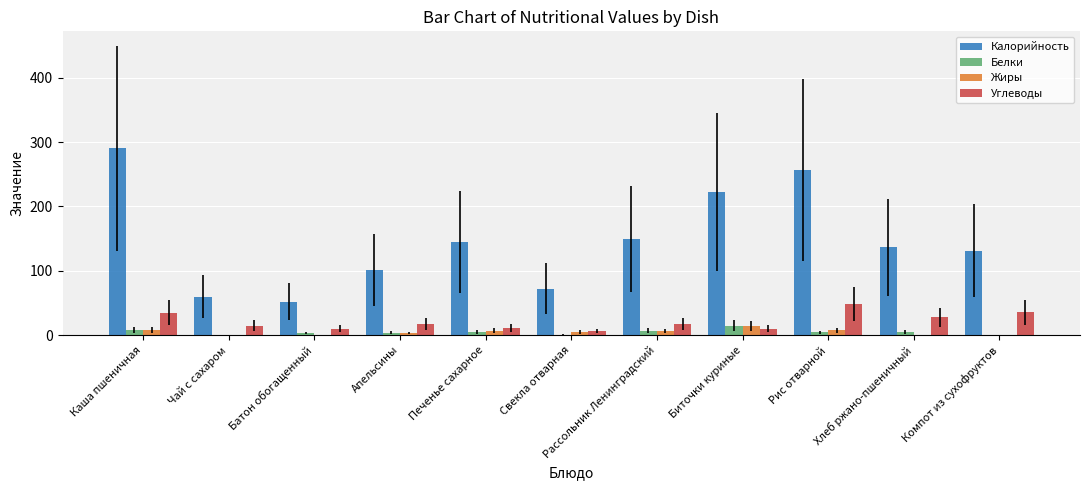

What is the sum of the Жиры values at Батон обогащенный and Рассольник Ленинградский?

6.4